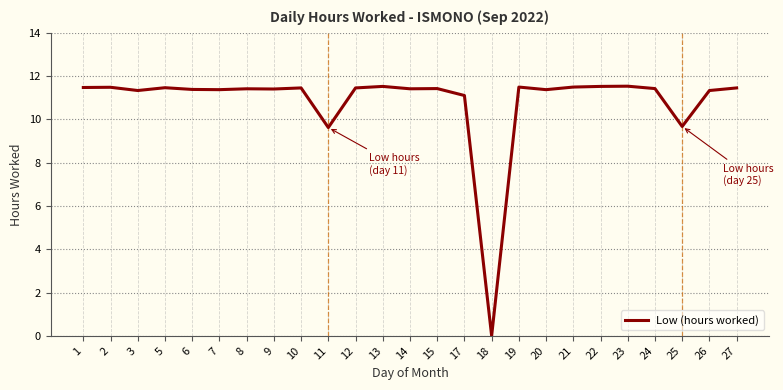

Between 17 and 15, which is larger?

15